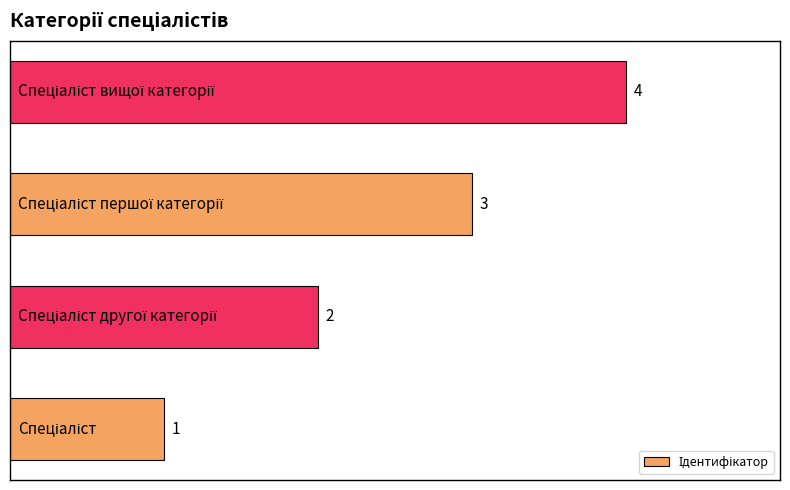

What is the sum of all values?

10